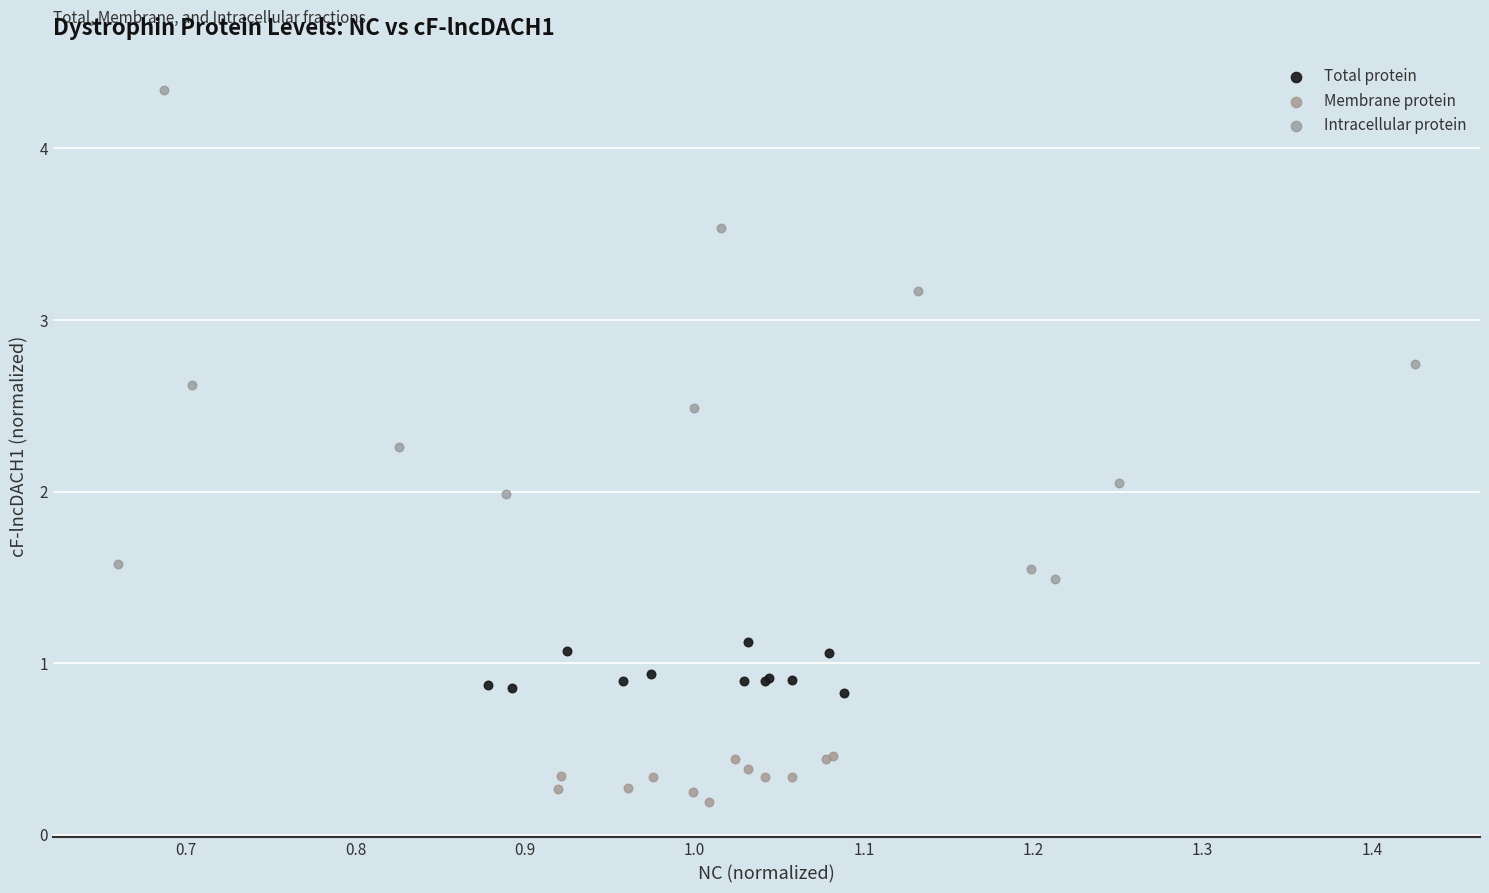

What are all the series names shown in the legend?

Total protein, Membrane protein, Intracellular protein